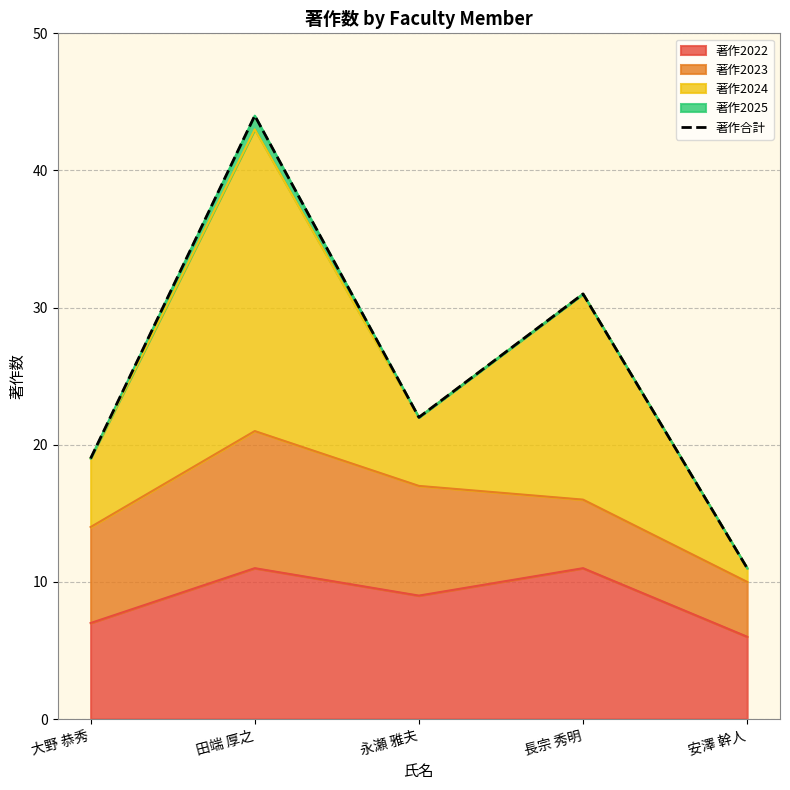

Reading left to right, list all the values displayed in this chart.

19	44	22	31	11